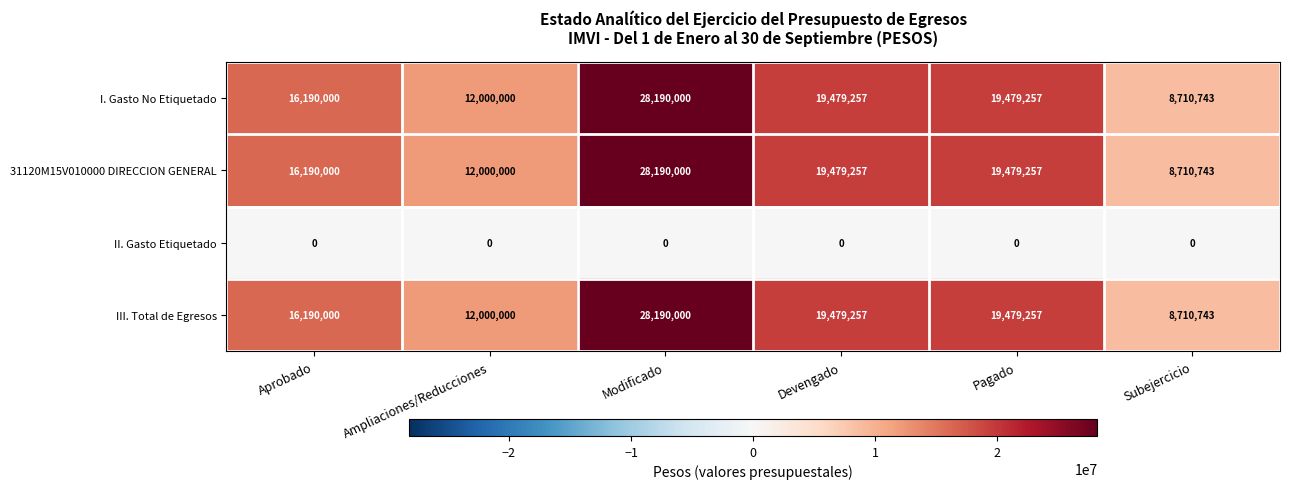

What is the maximum value shown in the chart?

28190000